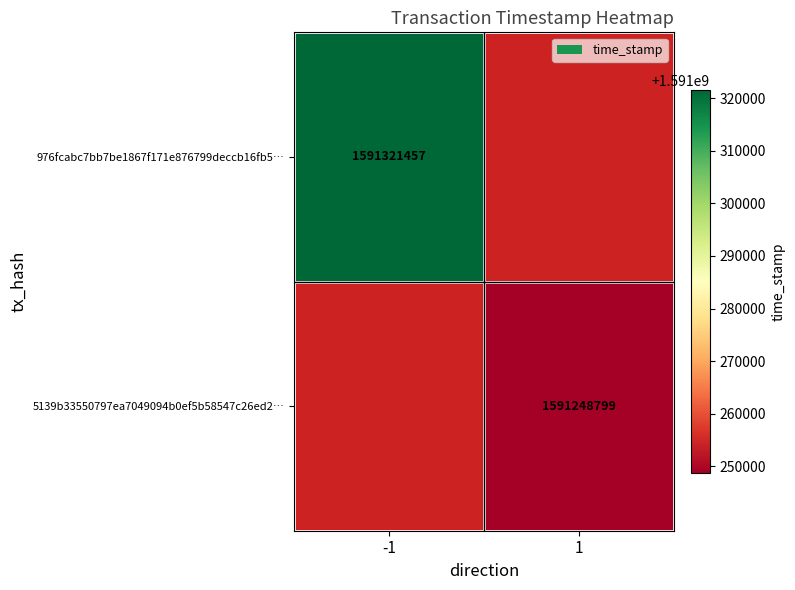

Between 1 and -1, which is larger?

-1